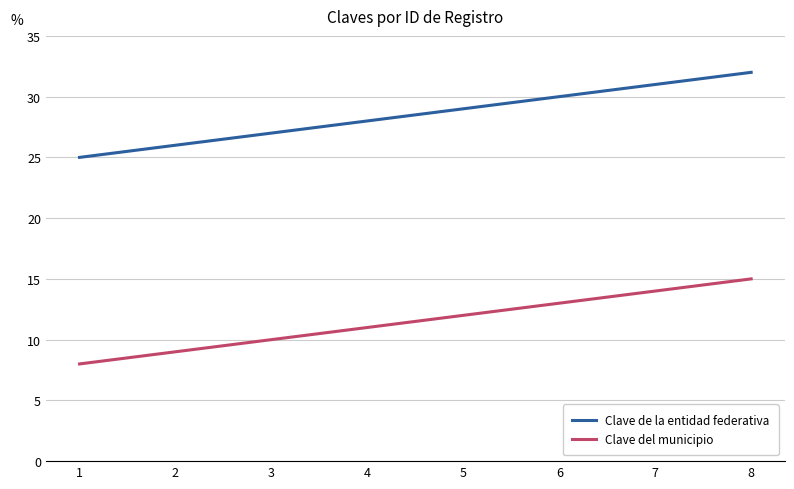

What is the difference between the Clave de la entidad federativa values at 3 and 1?

2